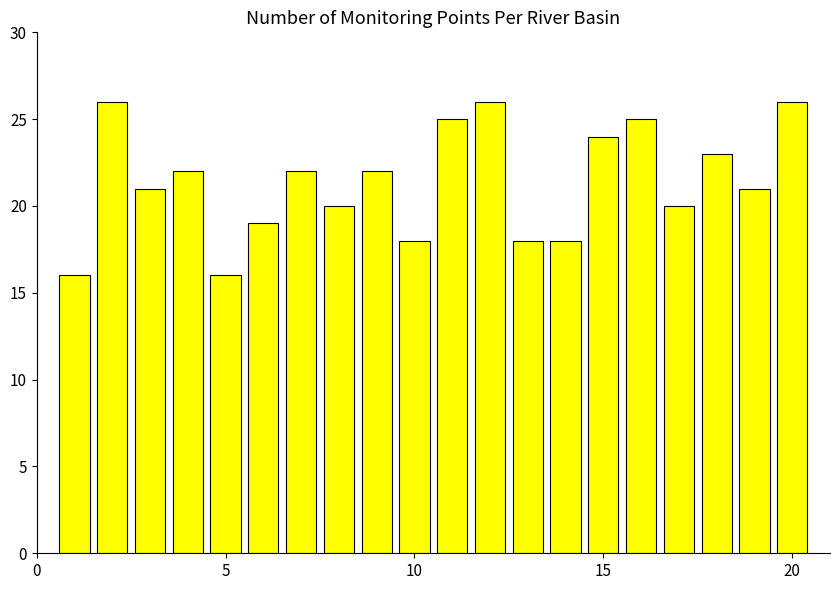

What is the maximum value shown in the chart?

26